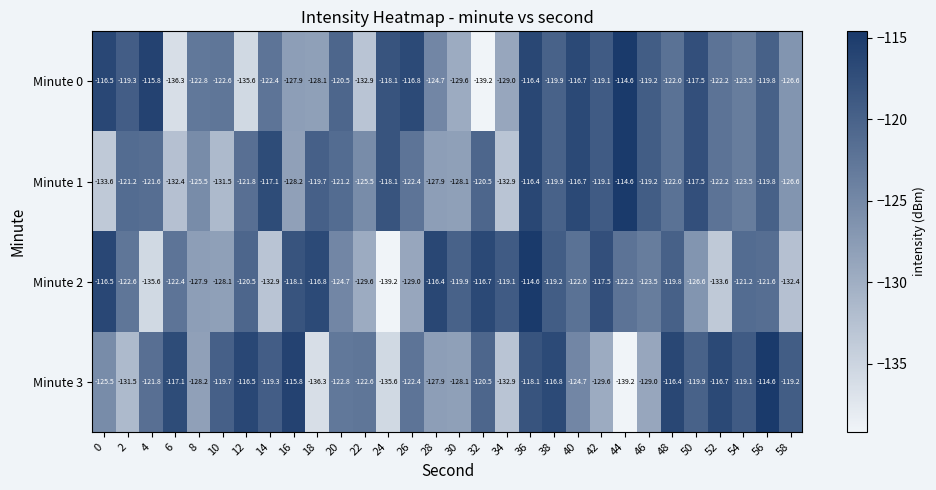

What is the smallest value displayed?

-139.2